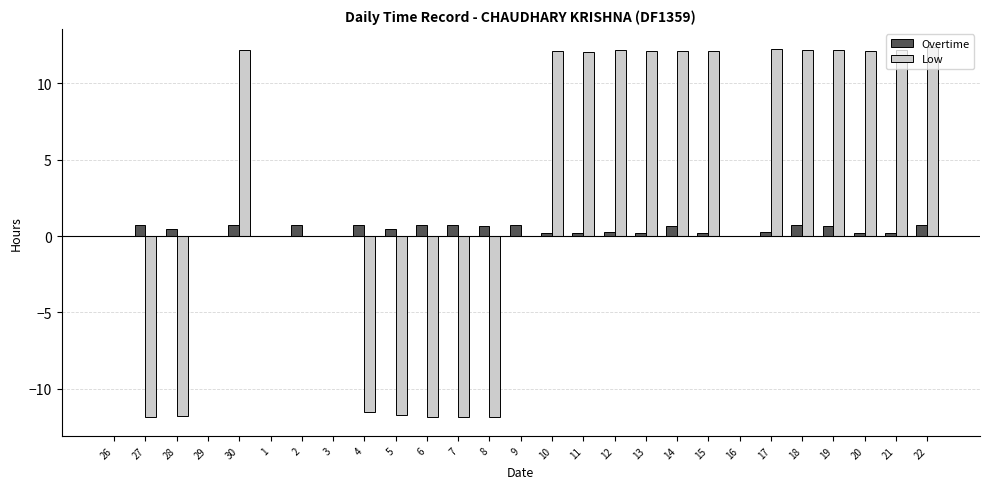

What is the total value across all series at 8?

-11.2